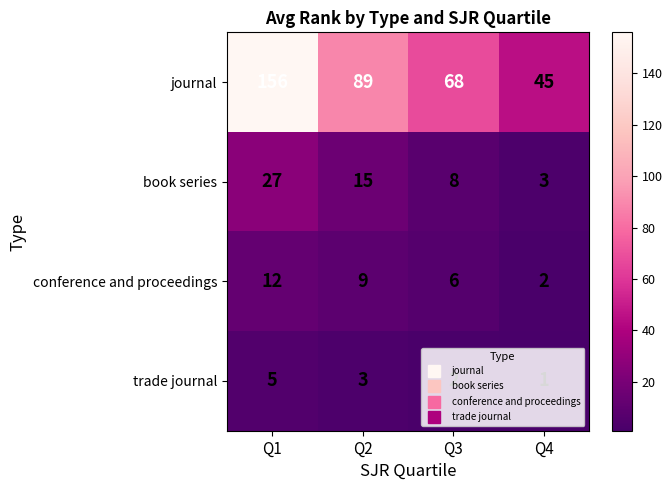

Is it true that journal equals 16 at Q4?

False